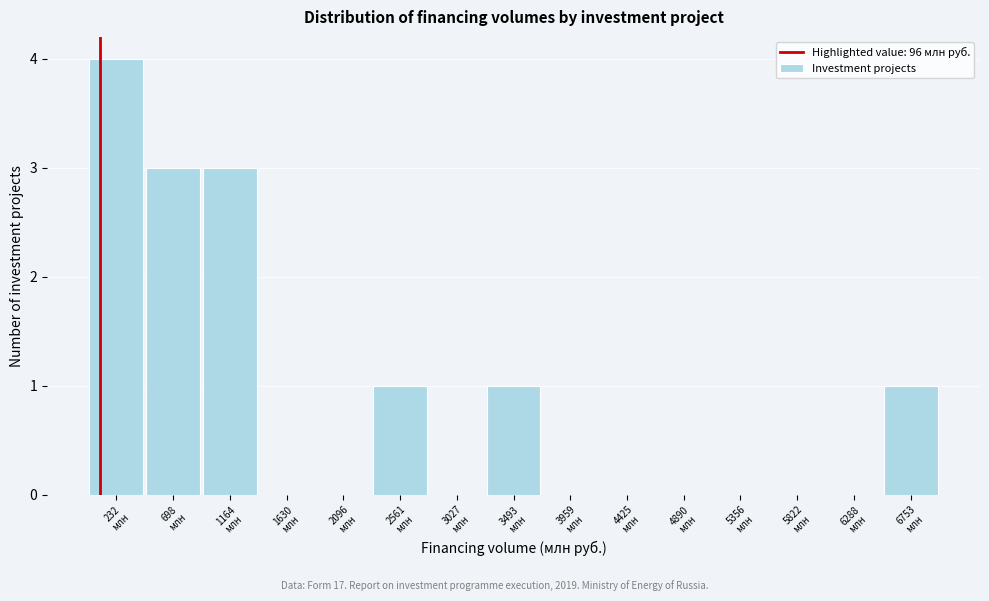

Which range on the x-axis has the tallest bar?

0 to 450